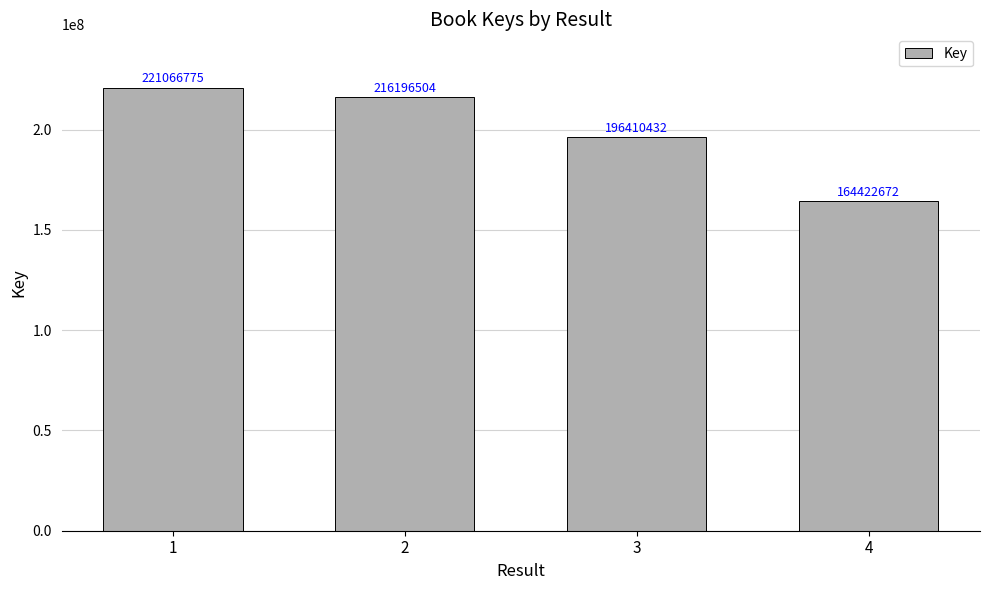

What is the value of the 1st bar from the left?

221066775